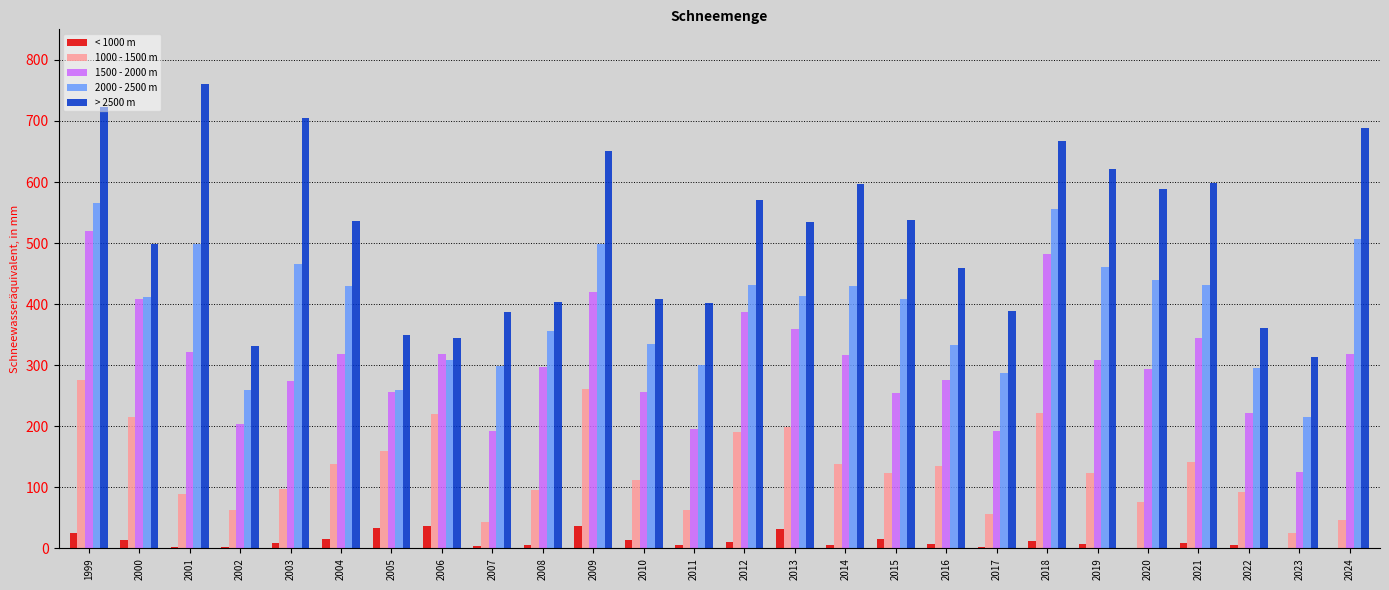

Is it true that 2000 - 2500 m equals 878 at 2009?

False